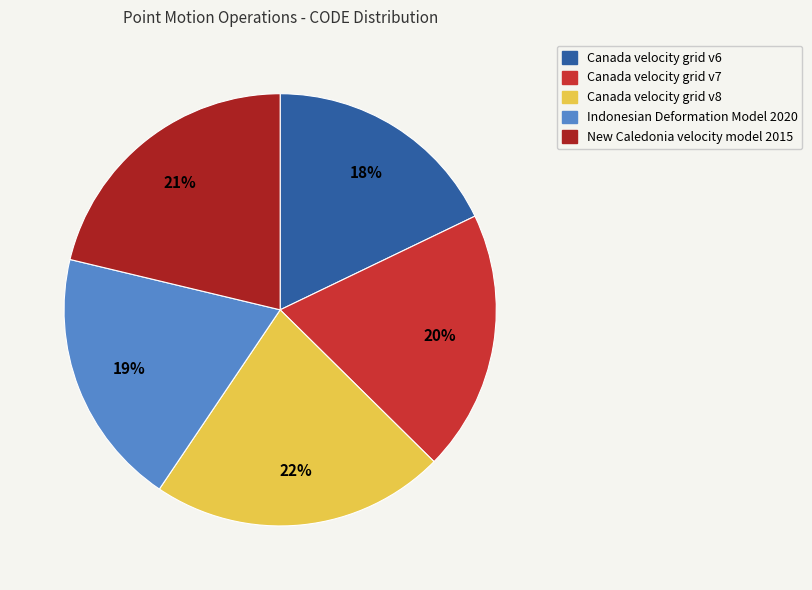

Which has a higher value, Indonesian Deformation Model 2020 or New Caledonia velocity model 2015?

New Caledonia velocity model 2015